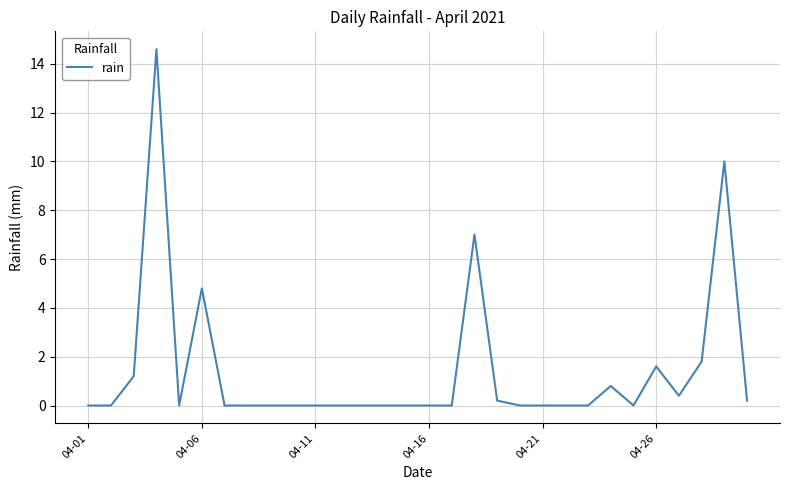

What is the greatest value displayed?

14.6